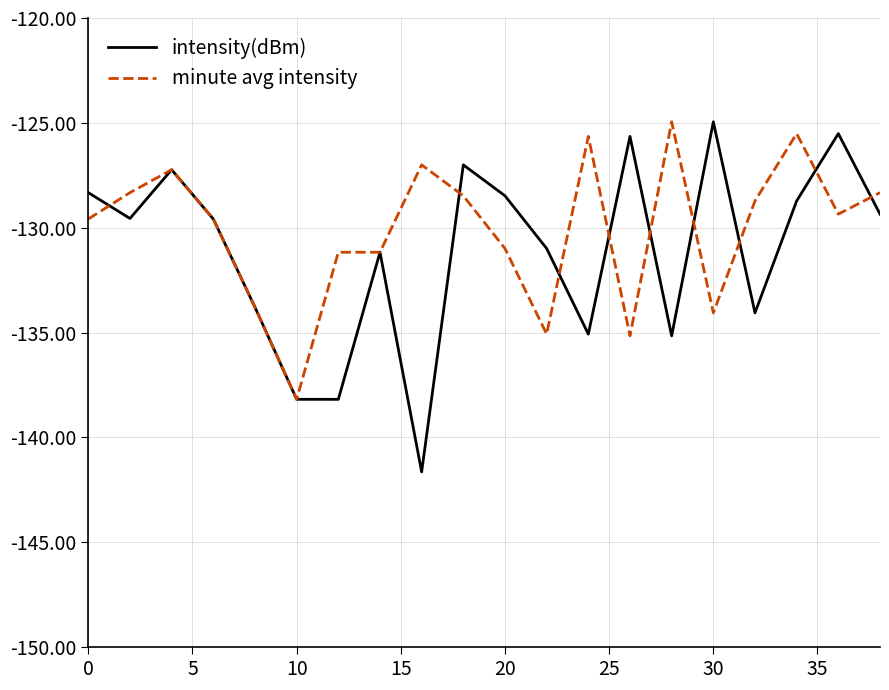

Which series has the widest spread of values?

intensity(dBm)